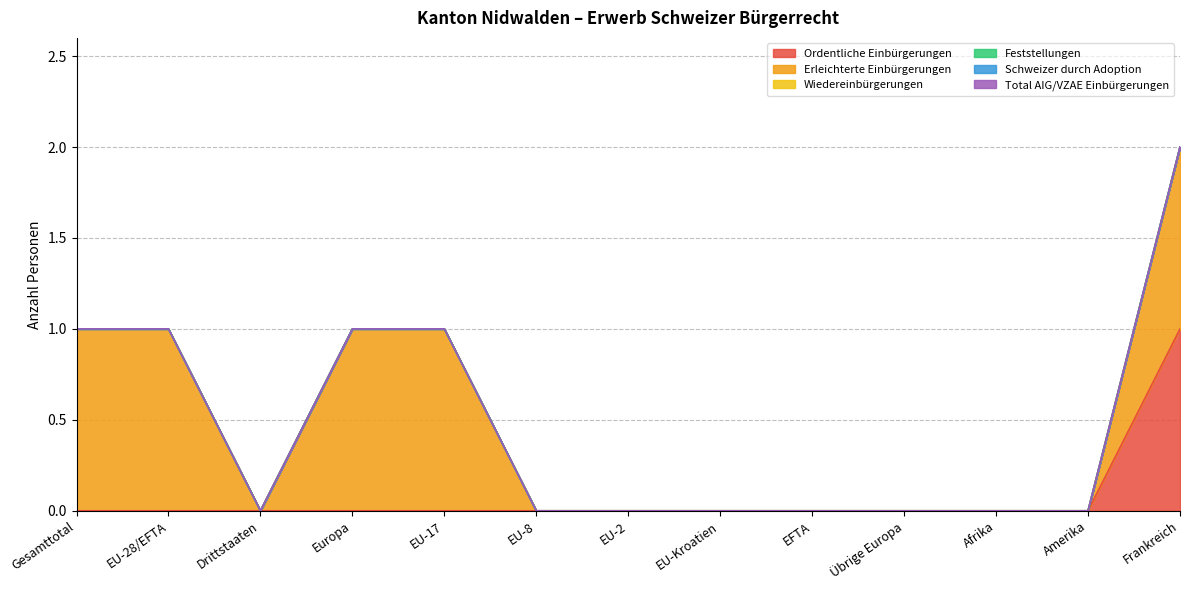

Is it true that Wiedereinbürgerungen equals 0 at Afrika?

True